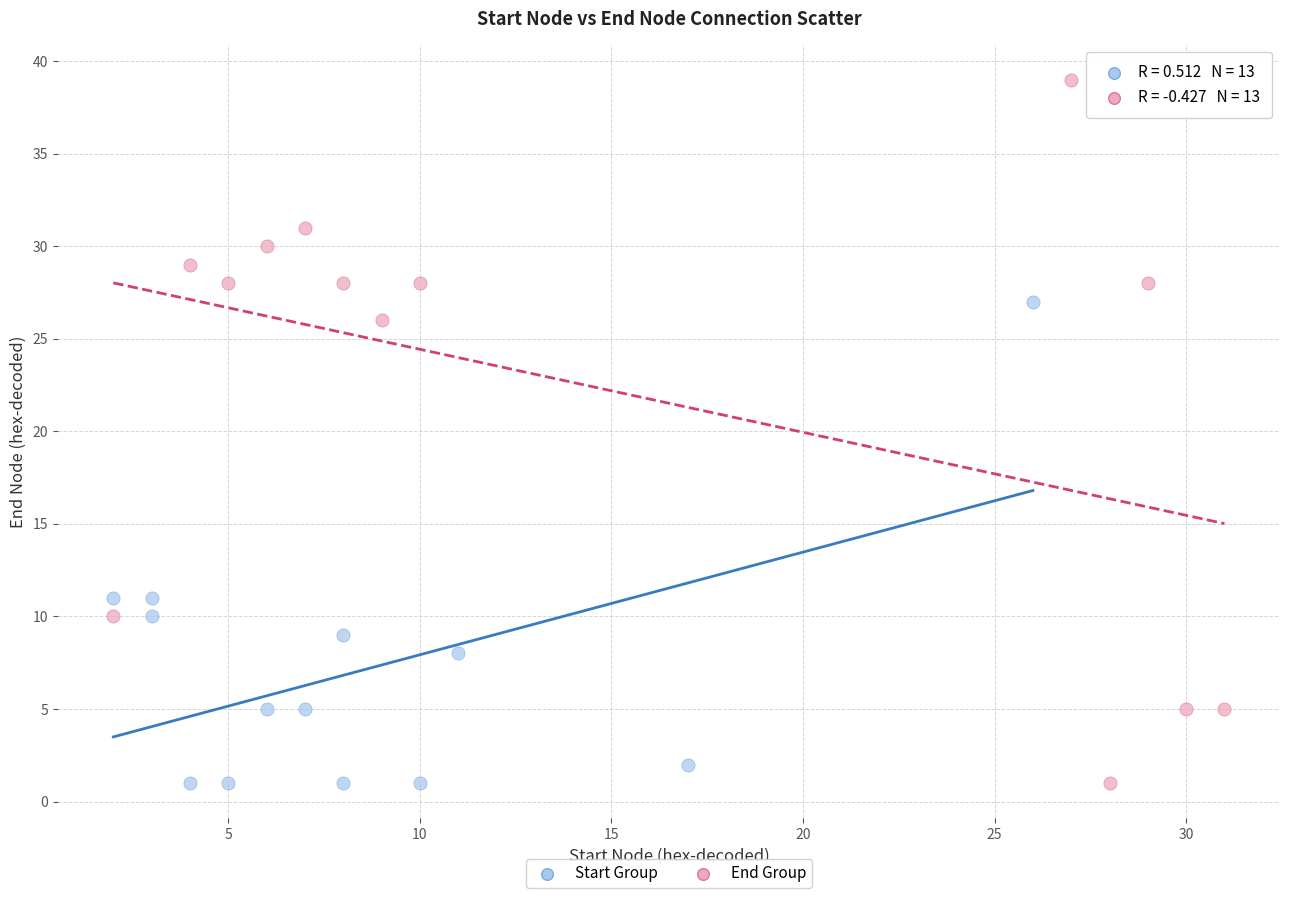

Which series reaches the maximum Y coordinate?

End Group